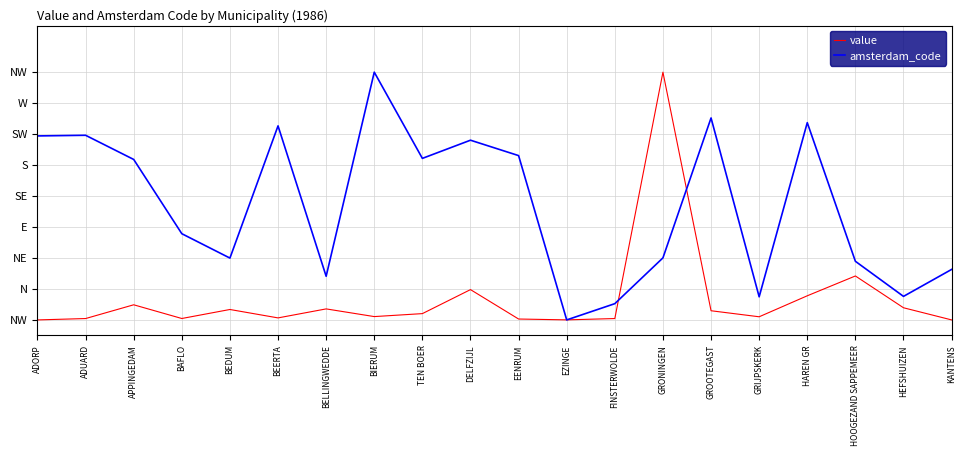

Rank the series at ADUARD from lowest to highest value.

value, amsterdam_code